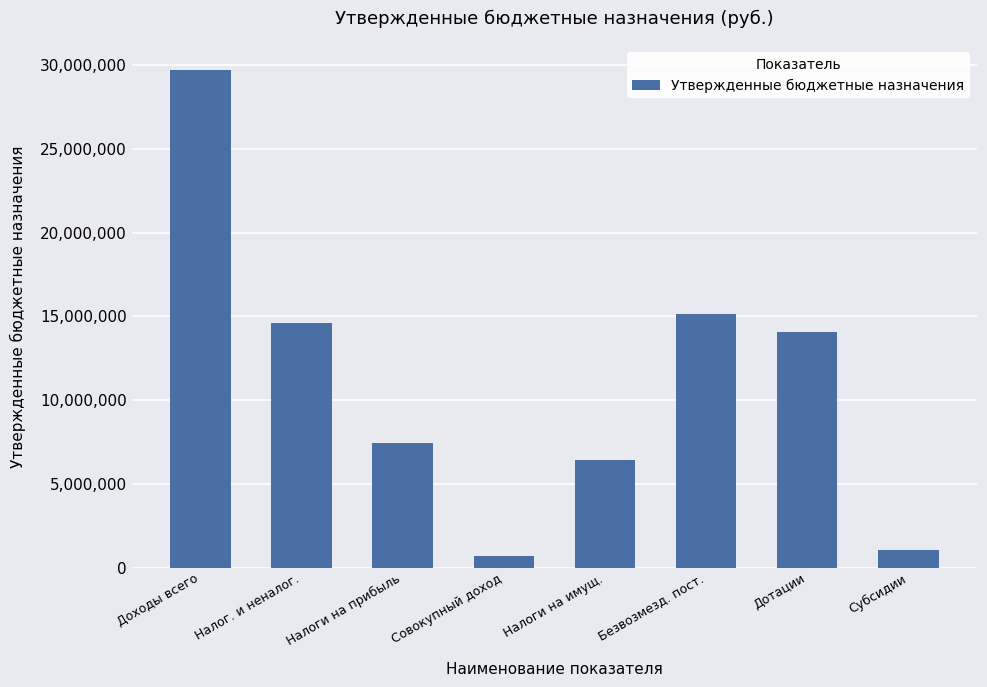

The chart shows a value of 29727400 at Доходы всего. True or false?

True